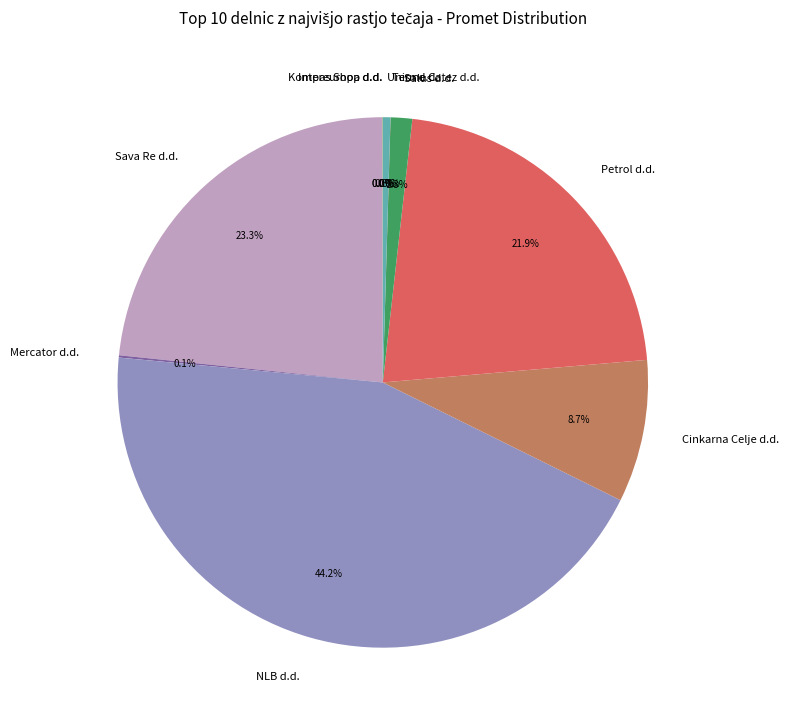

Does any single category account for the majority?

No